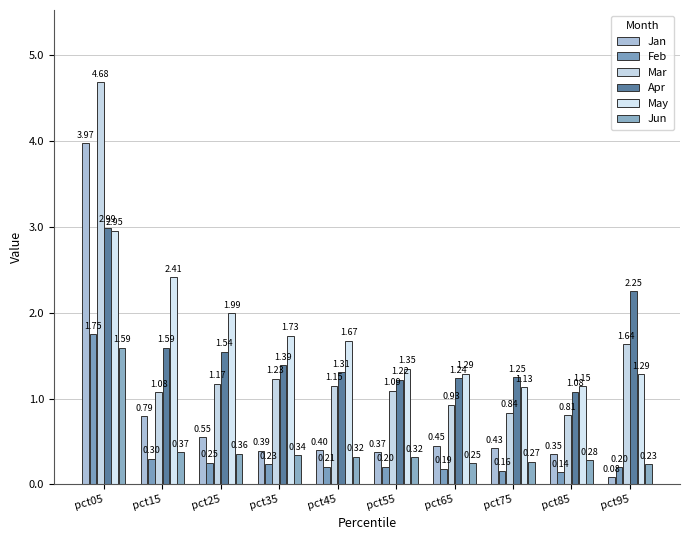

At pct55, list the series in order from smallest to largest.

Feb, Jun, Jan, Mar, Apr, May